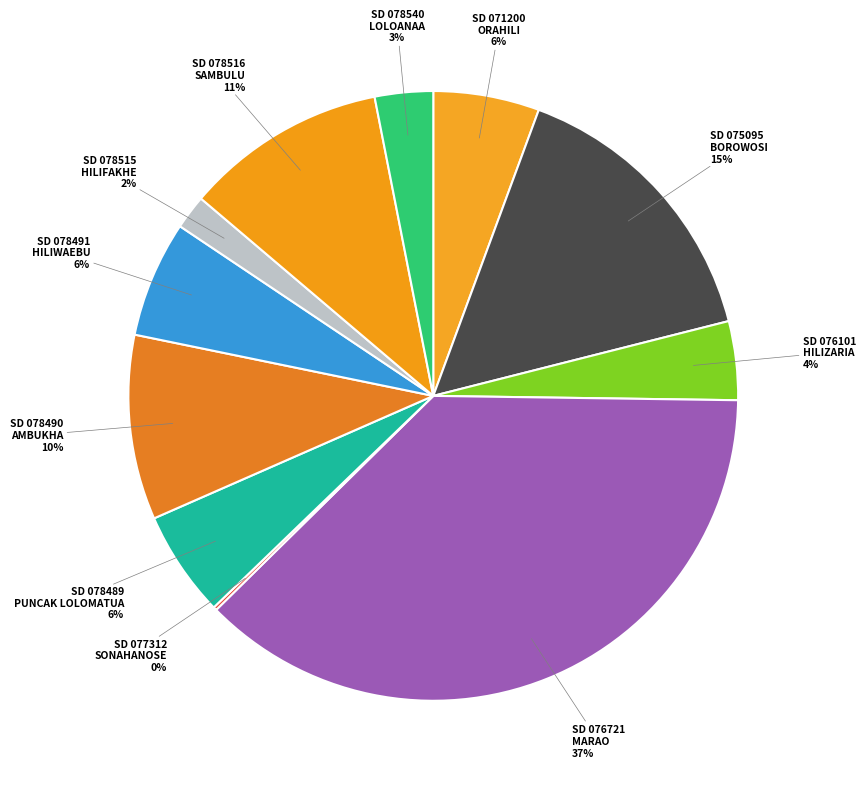

Count the number of slices in the pie.

11